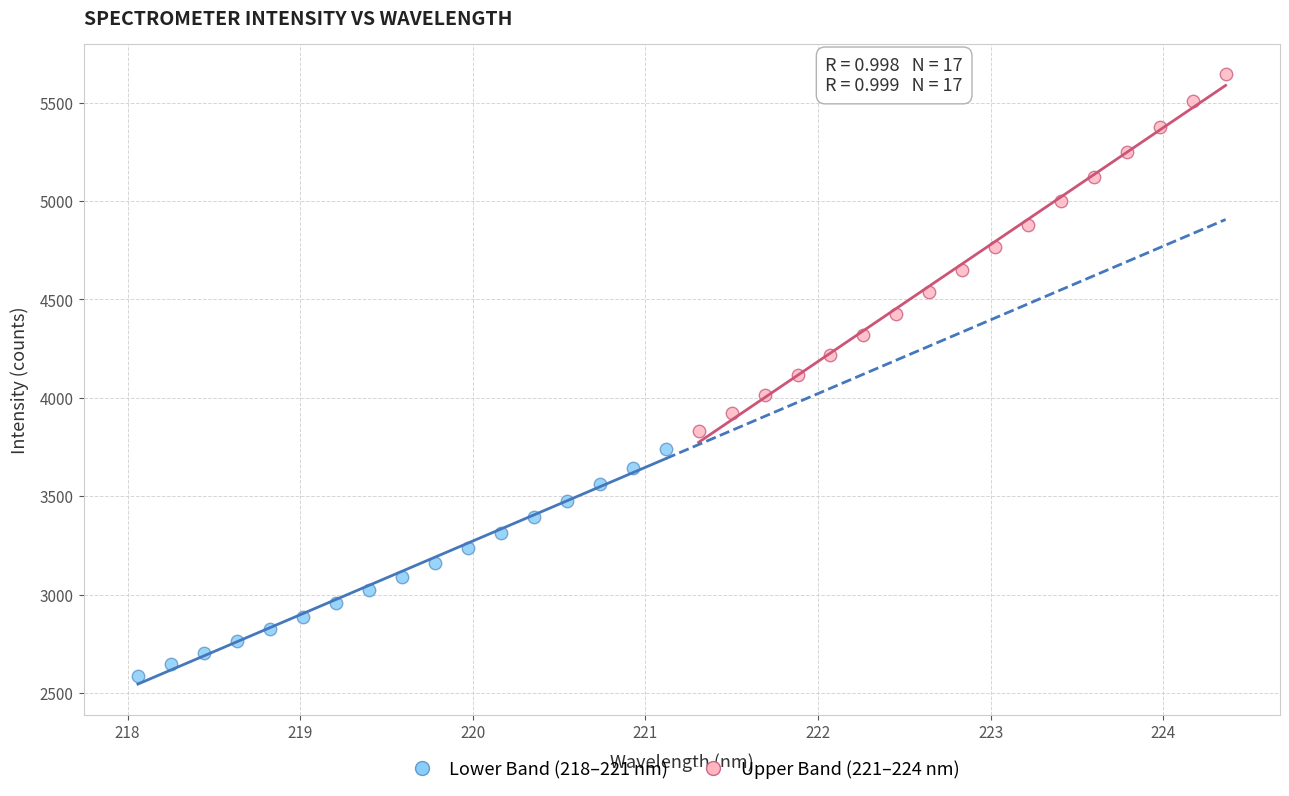

Which series contains the highest Y value?

Upper Band (221–224 nm)